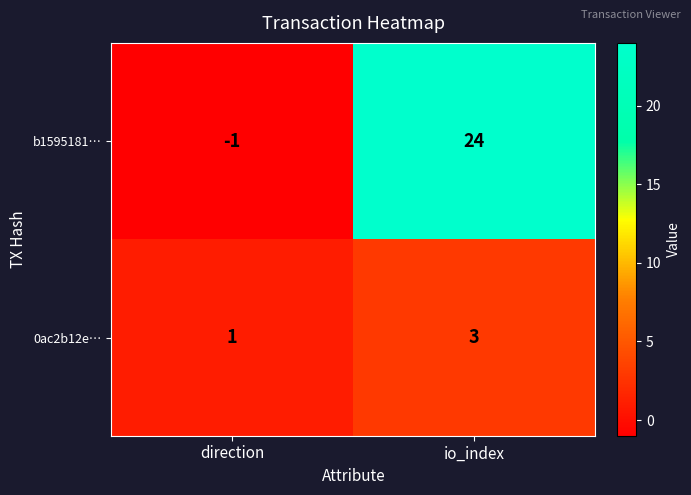

True or false: b1595181… has a value of -1 at direction.

True